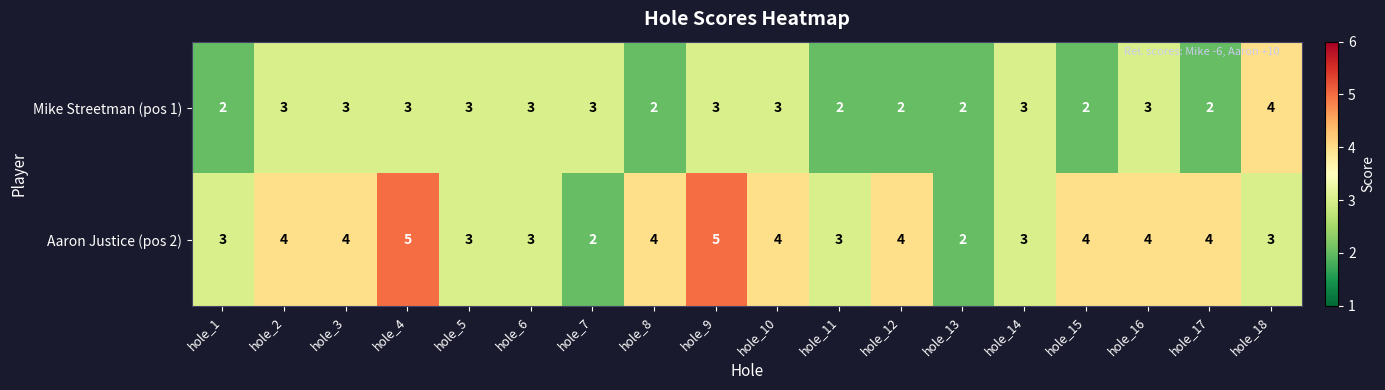

Rank the series by their average value, from lowest to highest.

Mike Streetman (pos 1), Aaron Justice (pos 2)